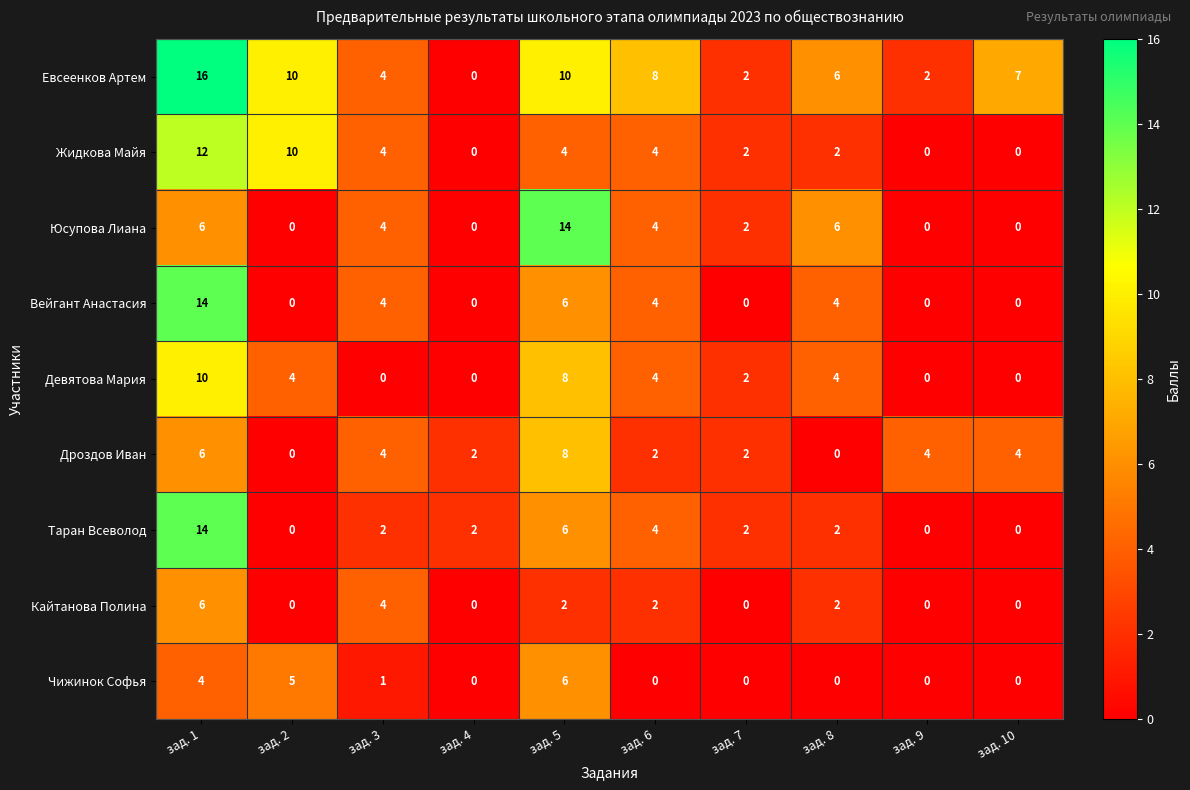

The Жидкова Майя series shows 7 at зад. 6. True or false?

False